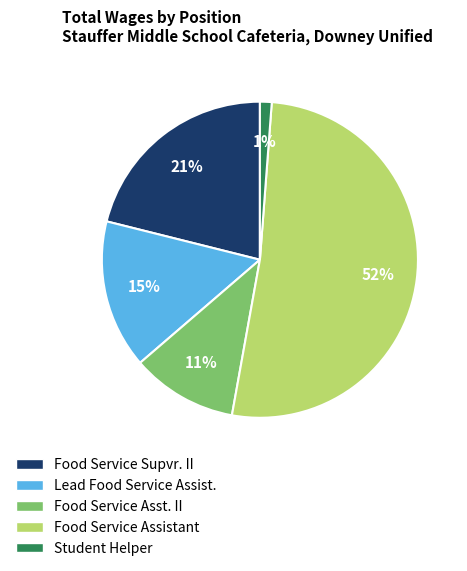

Which slice is the smallest?

Student Helper